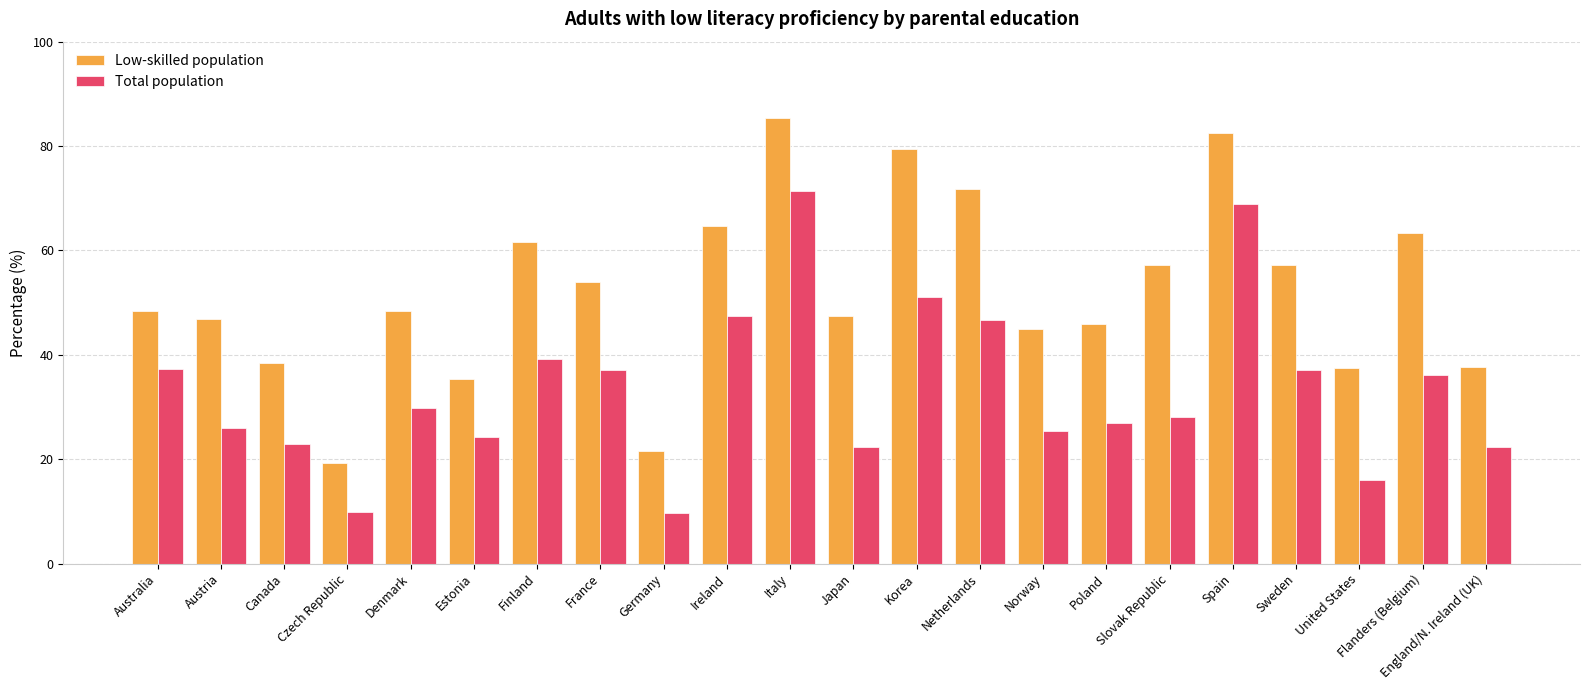

The value of Total population at Slovak Republic is 9.3. True or false?

False